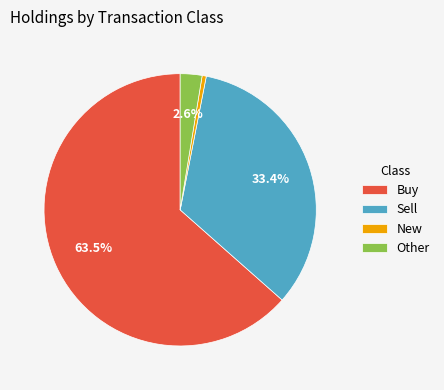

Which has a higher value, Buy or Sell?

Buy